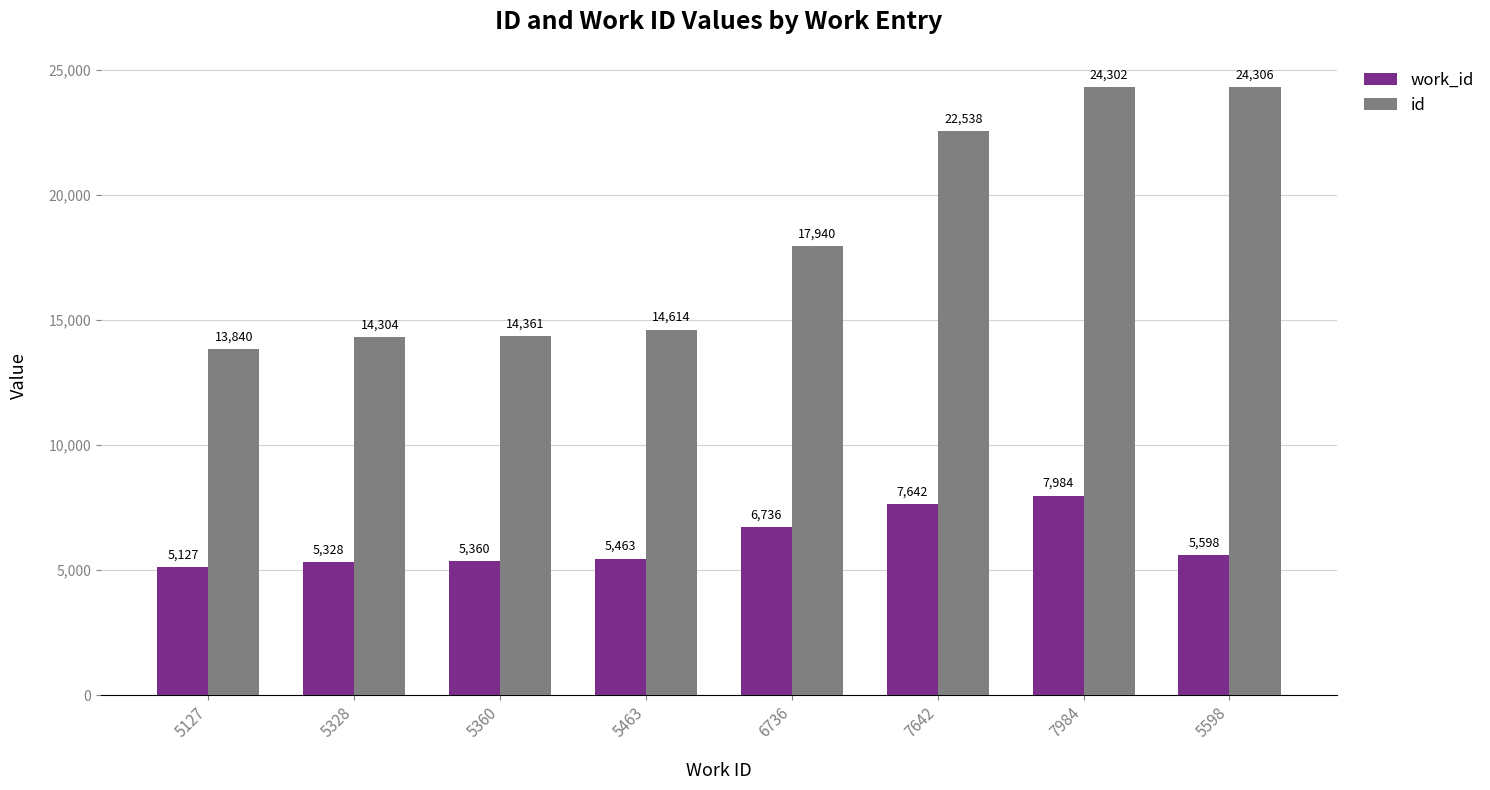

What is the lowest value of the work_id series?

5127